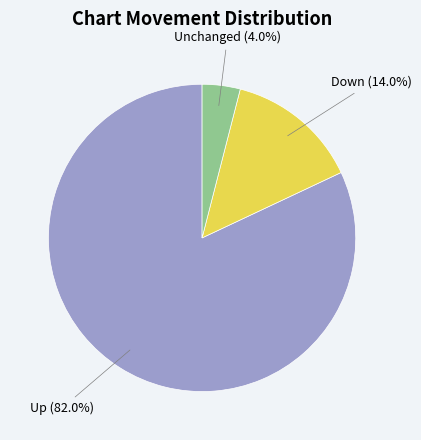

How many segments does this pie chart have?

3